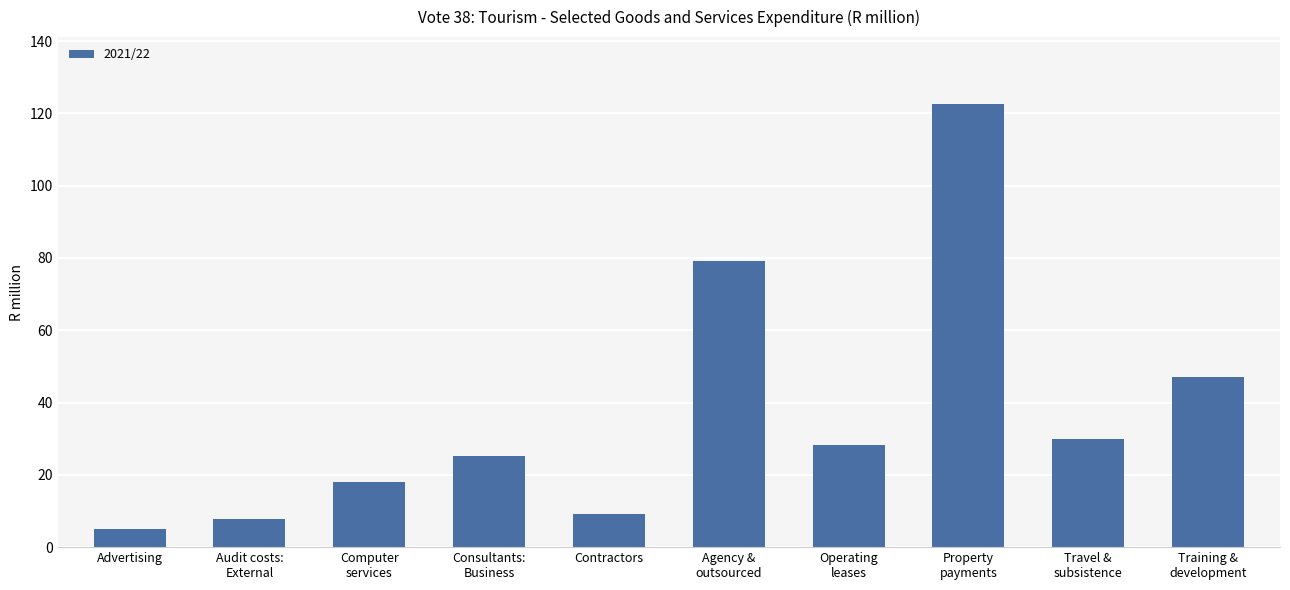

Is it true that the value at Agency &
outsourced is 79.2?

True